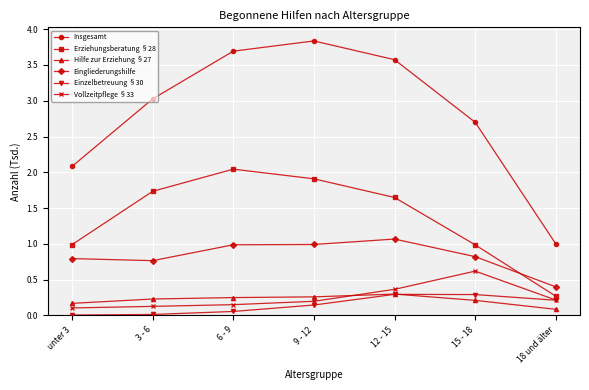

The value of Hilfe zur Erziehung §27 at 3 - 6 is 0.1. True or false?

False